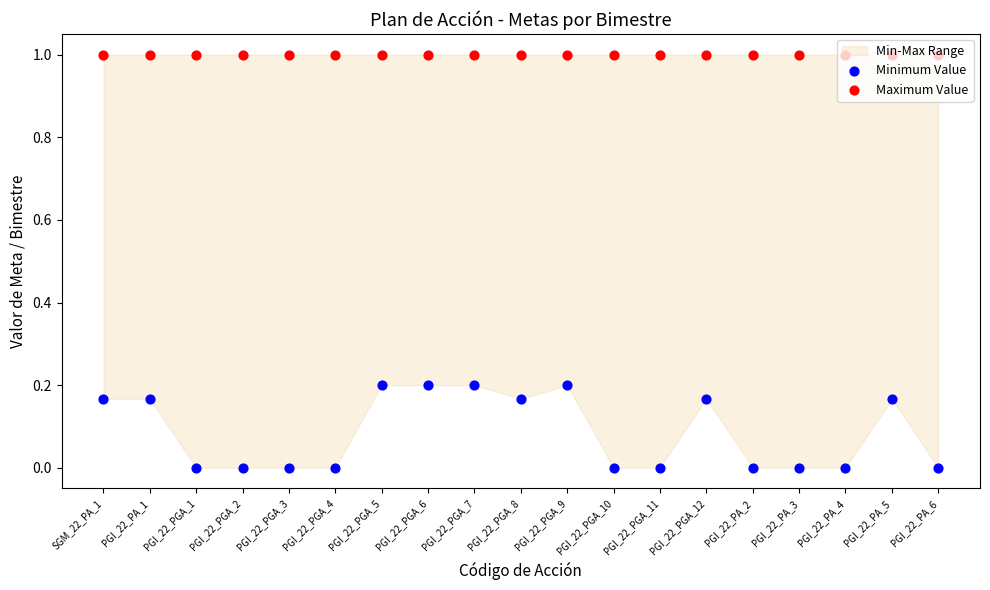

Which series has the largest total across all categories?

Maximum Value